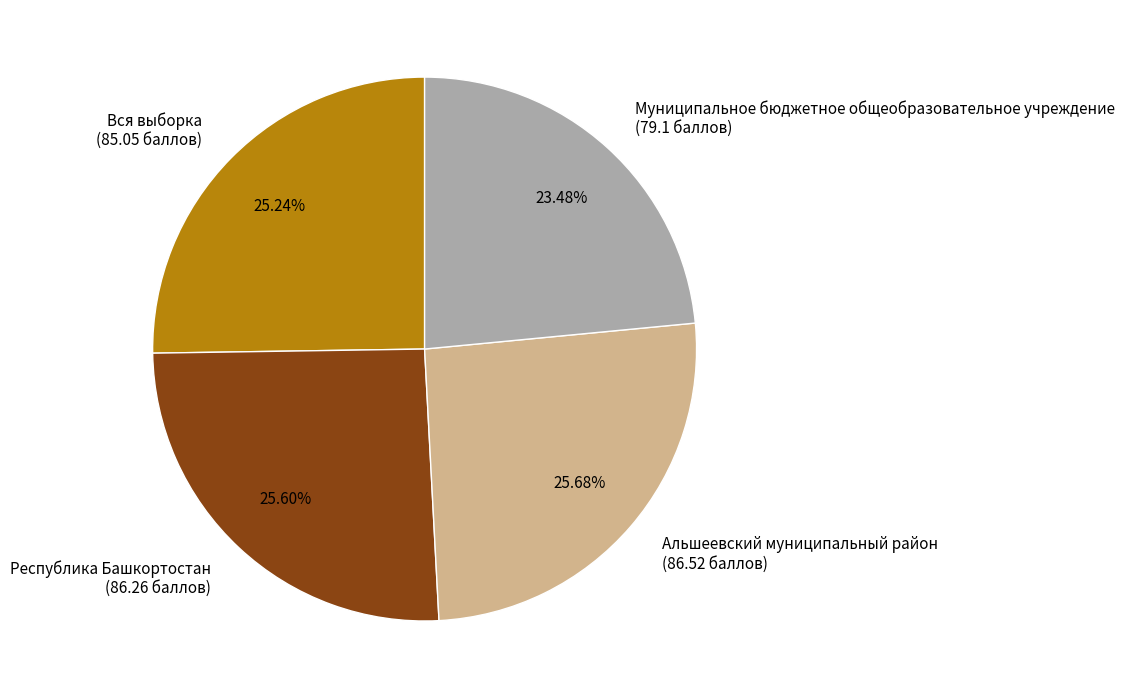

Does any single category account for the majority?

No